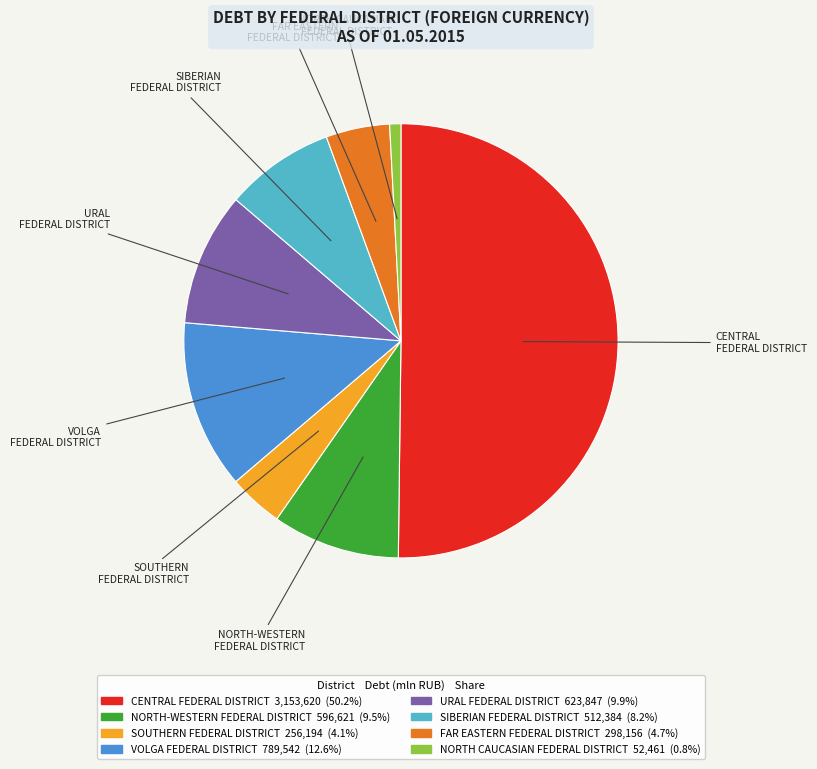

Which category has the smallest portion of the pie?

NORTH CAUCASIAN FEDERAL DISTRICT